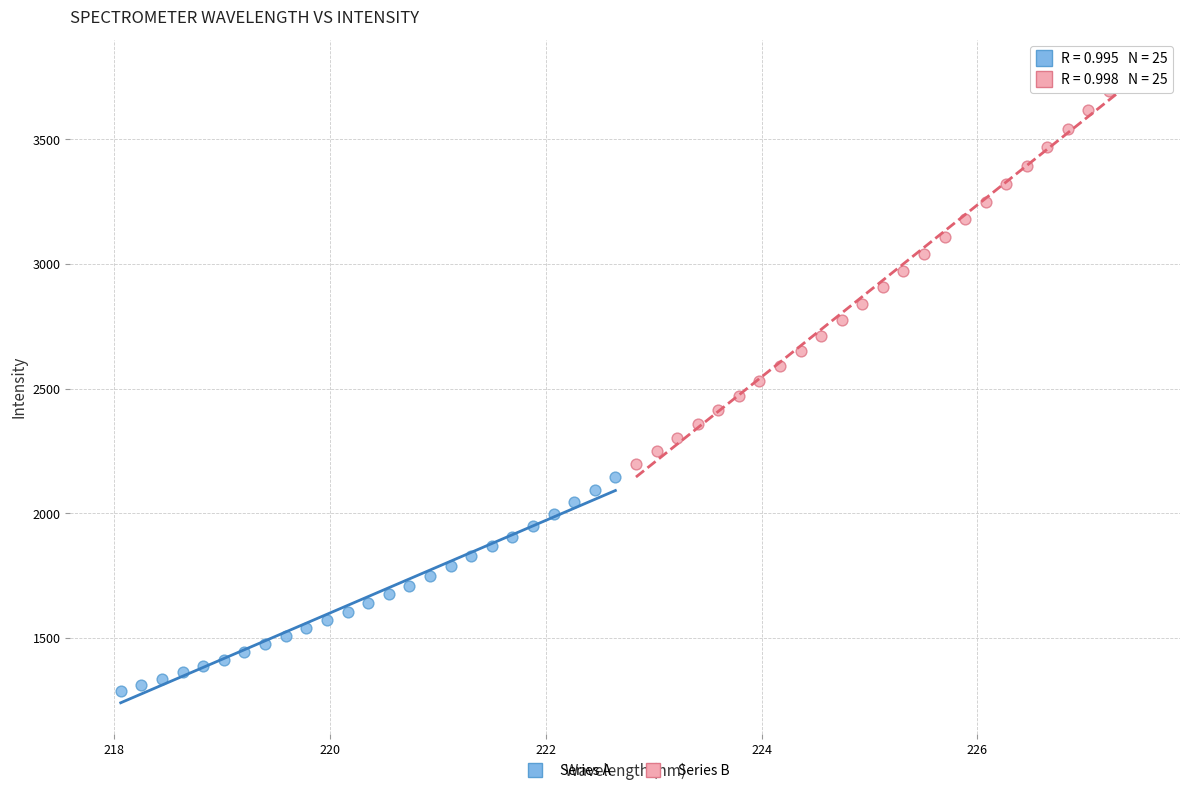

What are all the series names shown in the legend?

Series A, Series B